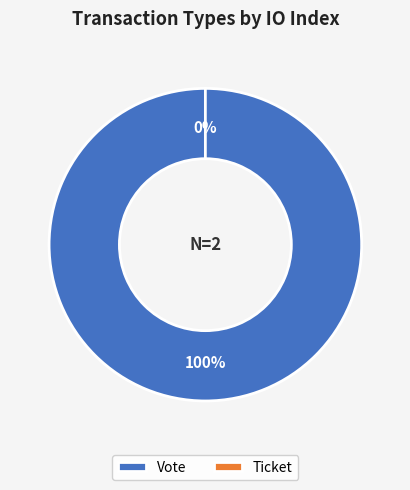

To the nearest percent, what is the difference between the Ticket and Vote slice percentages?

100%